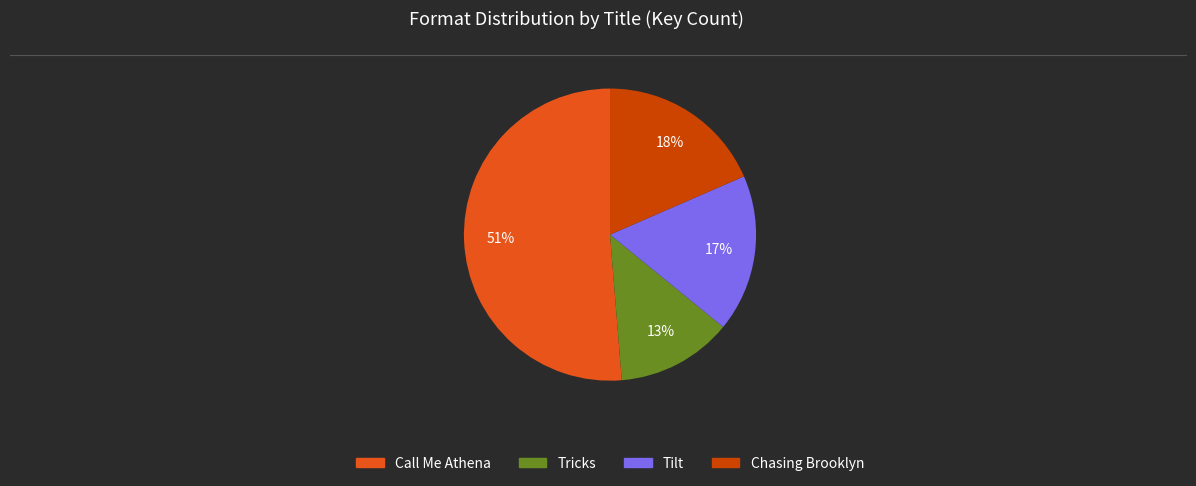

Do Chasing Brooklyn and Call Me Athena together represent more than half of the pie?

Yes